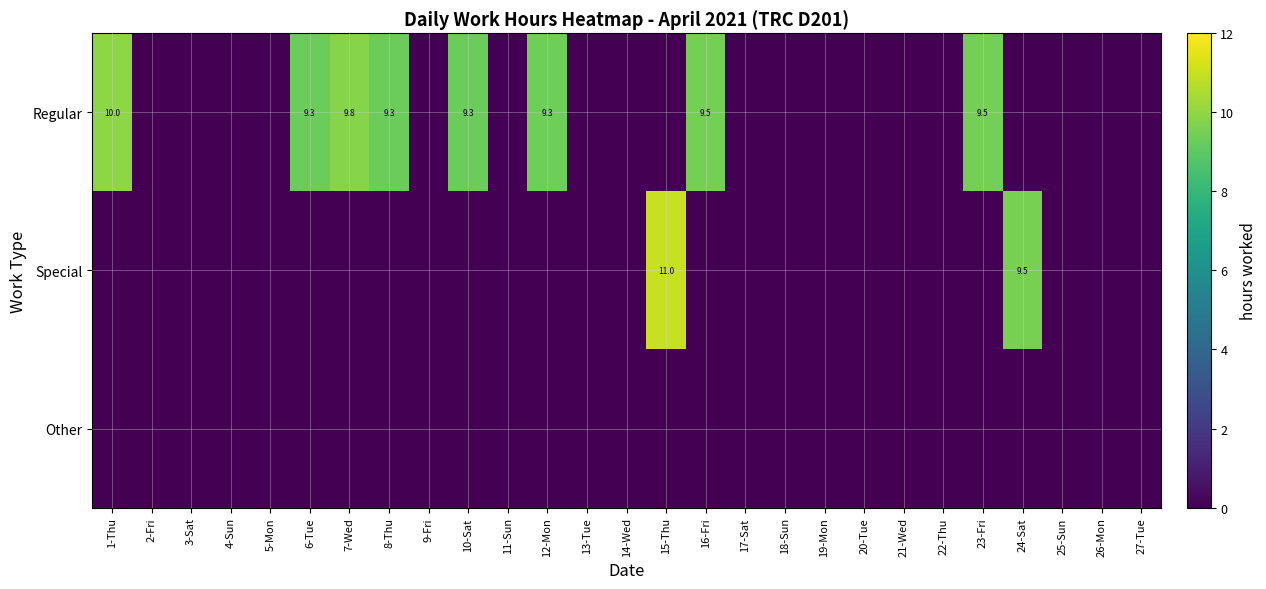

The Regular series shows 2.6 at 23-Fri. True or false?

False